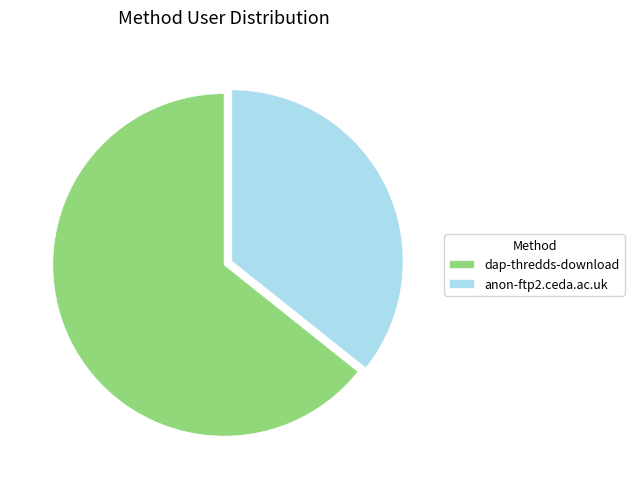

Is there a majority slice in this chart?

Yes